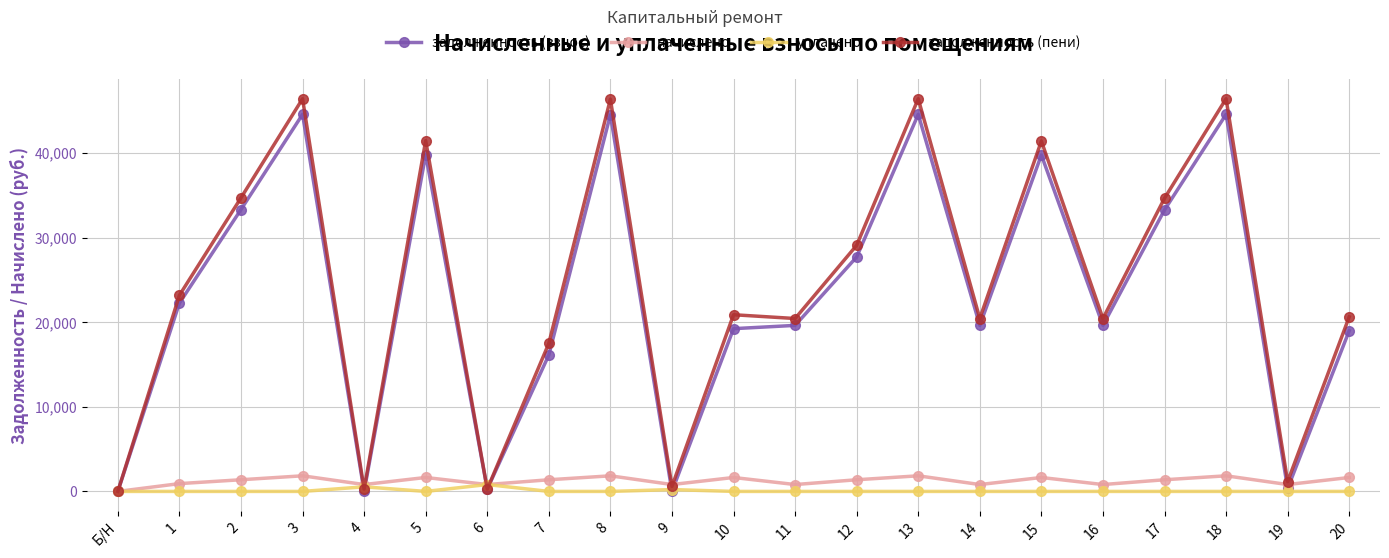

What is the difference between the second highest and second lowest values in the начислено series?

1033.5